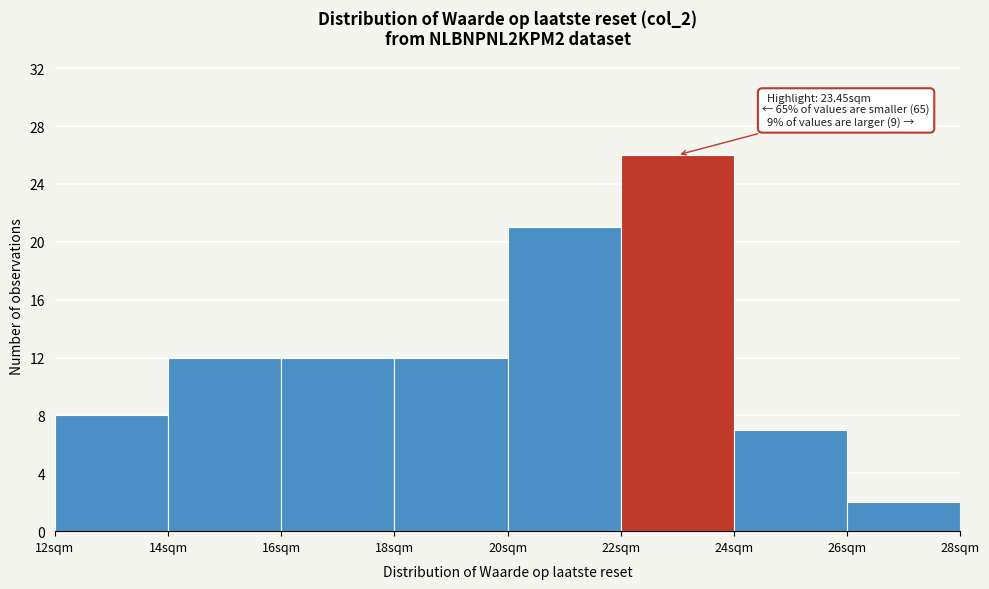

Which range on the x-axis has the tallest bar?

22 to 24